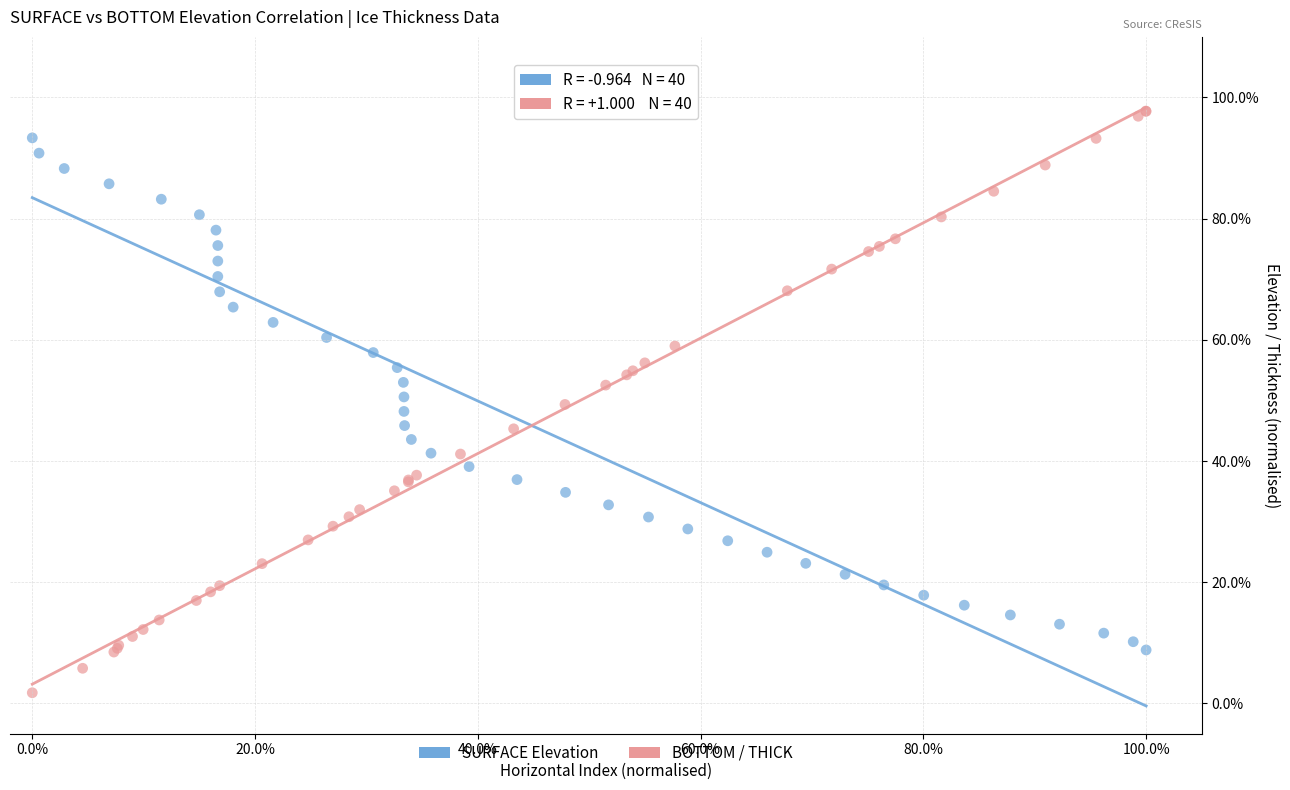

What are all the series names shown in the legend?

SURFACE Elevation, BOTTOM / THICK